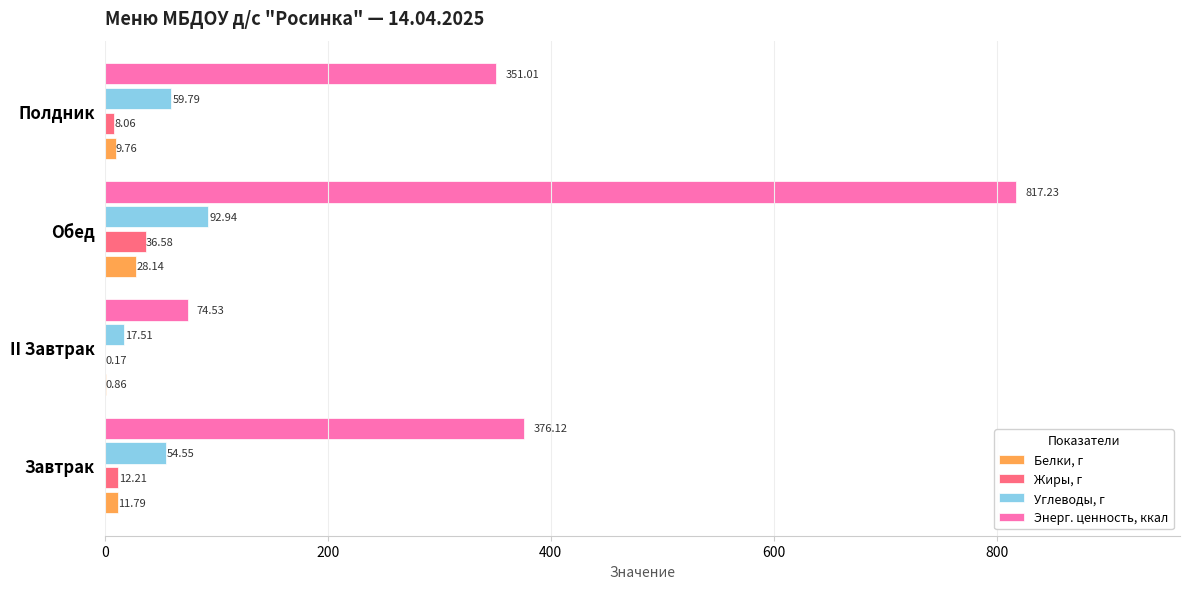

Which series changed the most between Завтрак and Обед?

Энерг. ценность, ккал